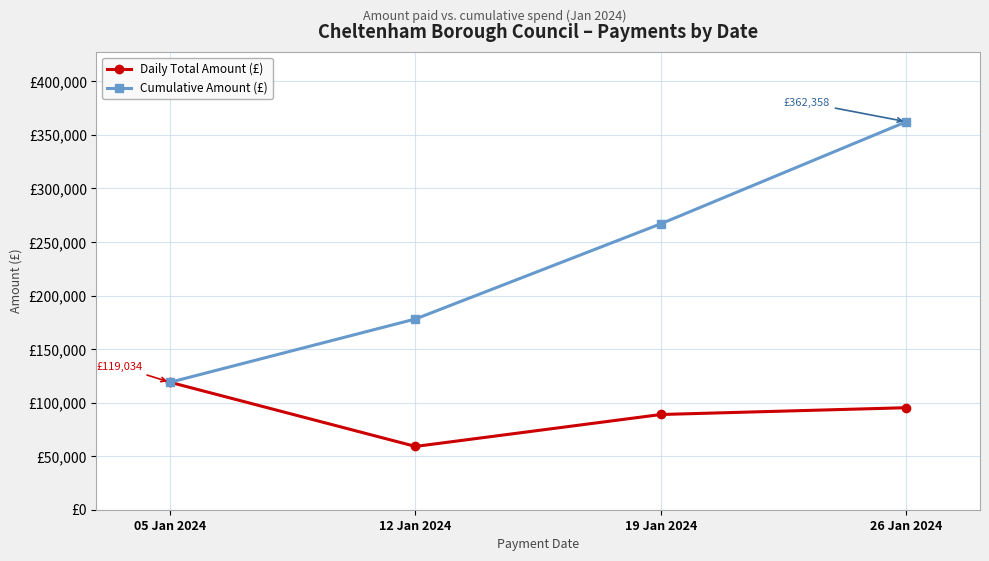

At which label is Daily Total Amount (£) closest to 89071?

19 Jan 2024